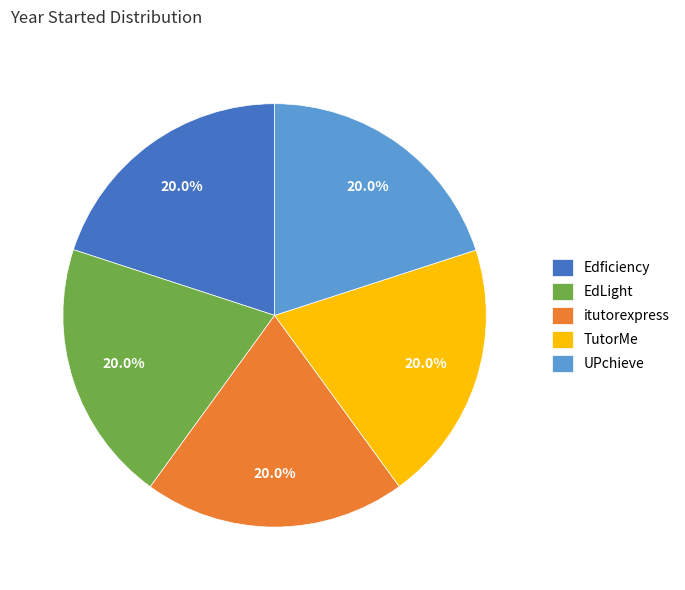

Does any single category account for the majority?

No